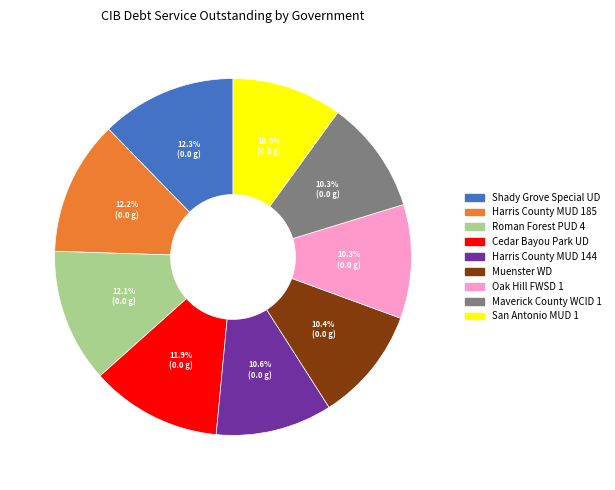

To the nearest percent, what is the average slice percentage?

11%